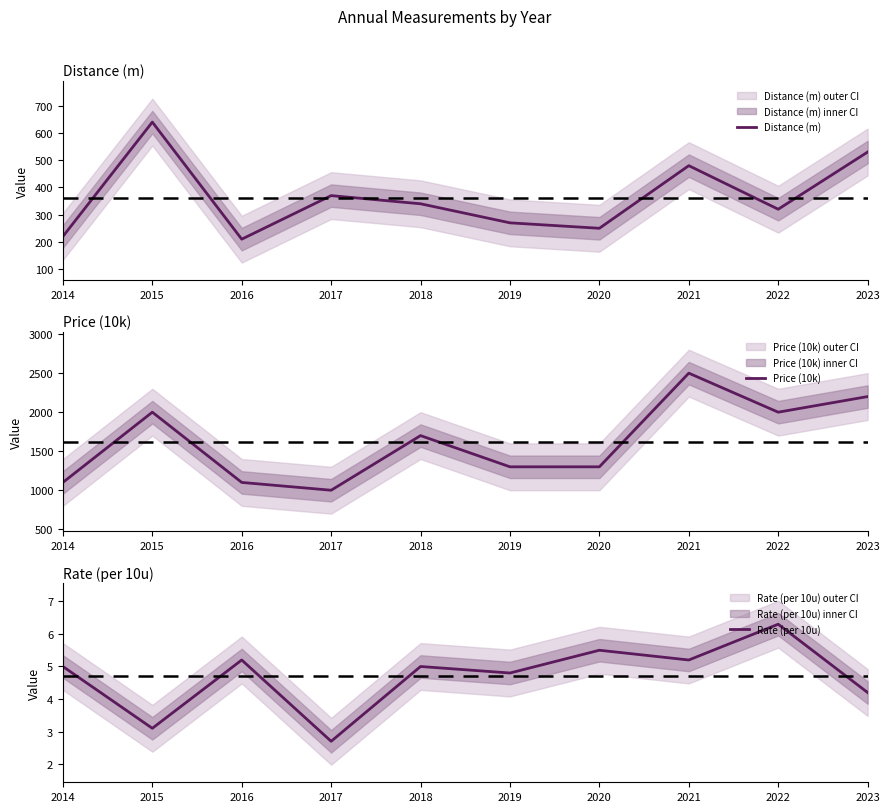

What is the difference between the second highest and second lowest values in the Rate (per 10u) series?

2.4